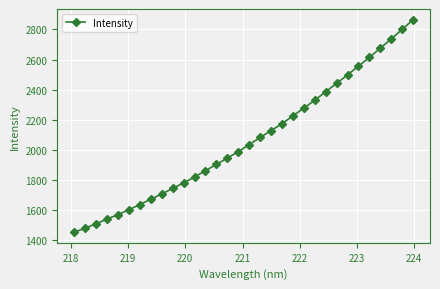

Reading left to right, extract all data points from this chart.

1454.8	1481.8	1510.6	1541.9	1571.5	1603.7	1638.3	1673.7	1708.3	1744.9	1782.0	1820.6	1863.0	1904.5	1946.0	1989.1	2036.1	2083.1	2128.8	2174.2	2226.8	2278.0	2330.5	2386.4	2442.2	2498.6	2556.5	2613.9	2675.7	2736.8	2799.6	2864.9